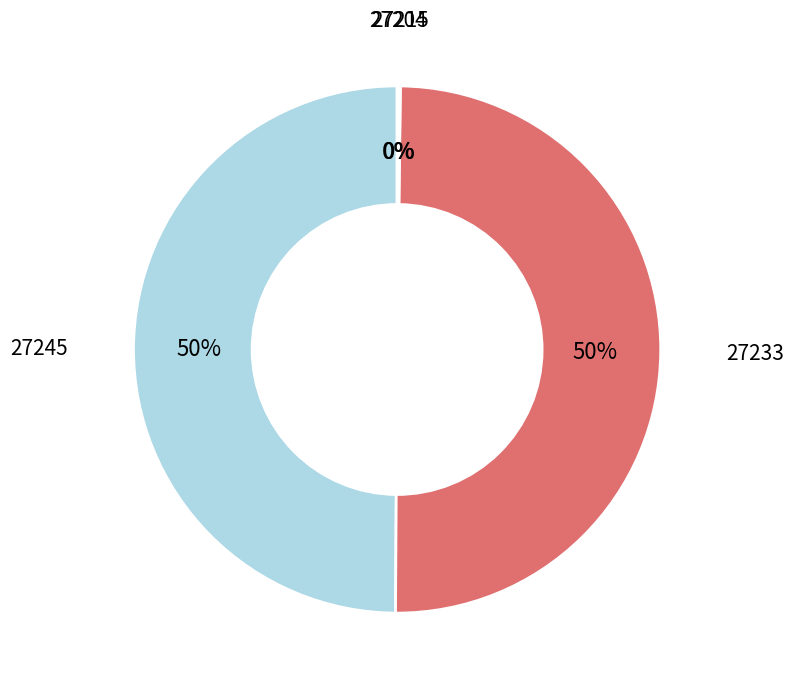

To the nearest percent, what is the difference between the largest and smallest slice percentages?

50%